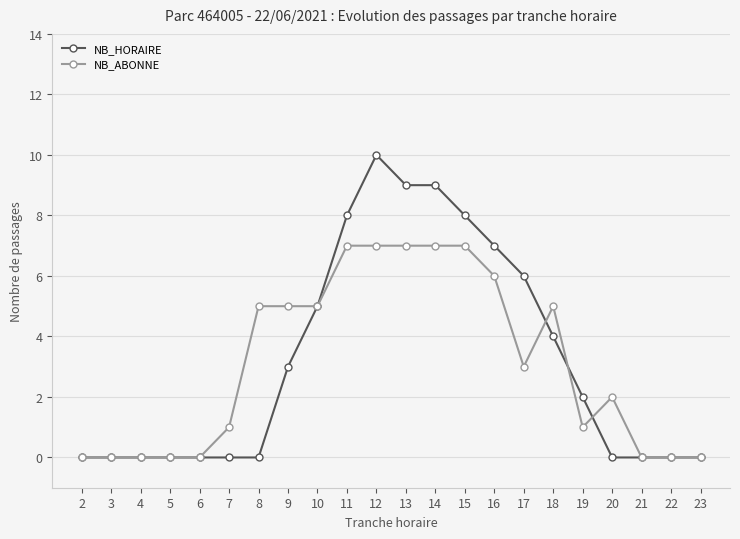

Reading left to right, what are all the values shown in this chart?

NB_HORAIRE: 0	0	0	0	0	0	0	3	5	8	10	9	9	8	7	6	4	2	0	0	0	0
NB_ABONNE: 0	0	0	0	0	1	5	5	5	7	7	7	7	7	6	3	5	1	2	0	0	0